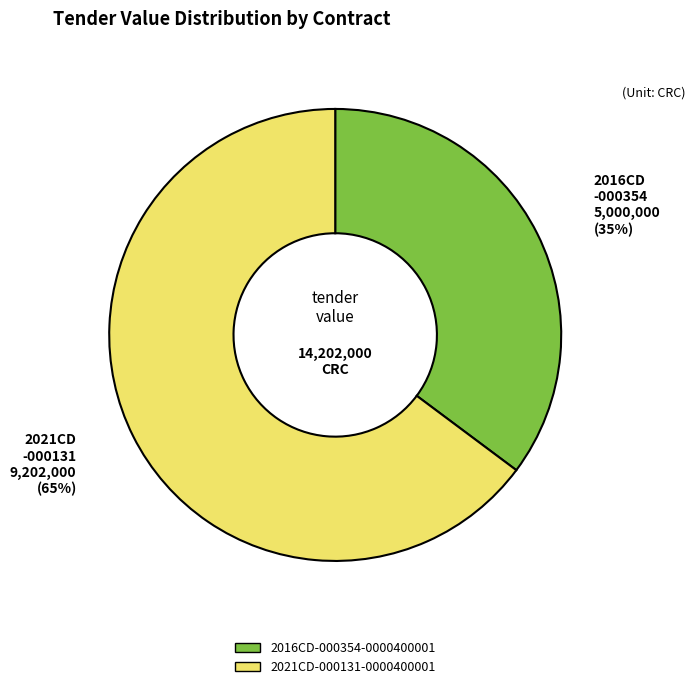

Rank the categories by value from lowest to highest.

2016CD-000354-0000400001, 2021CD-000131-0000400001